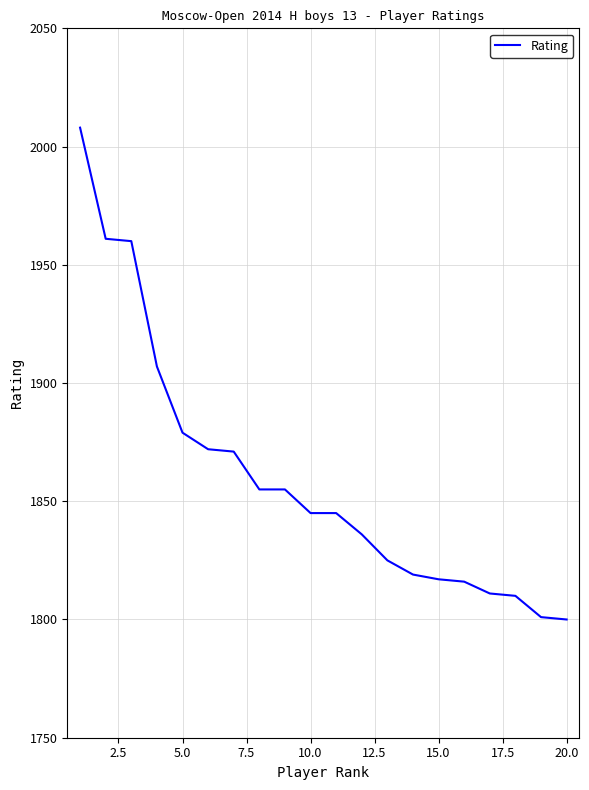

What is the difference between the maximum and minimum values?

208